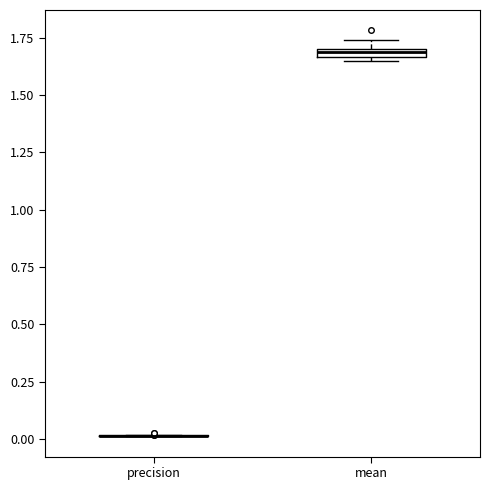

Where is the upper edge of the box for mean on the y-axis? The values are not printed on the chart, so give them approximately, as read against the axis.

1.70